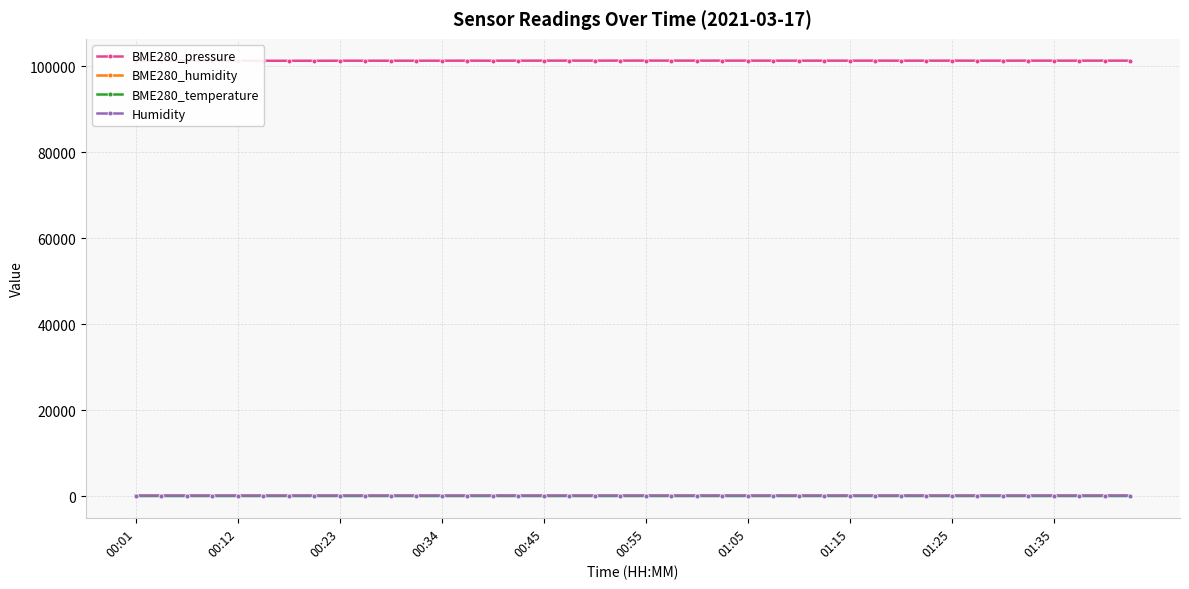

What is the maximum value shown in the chart?

101287.2